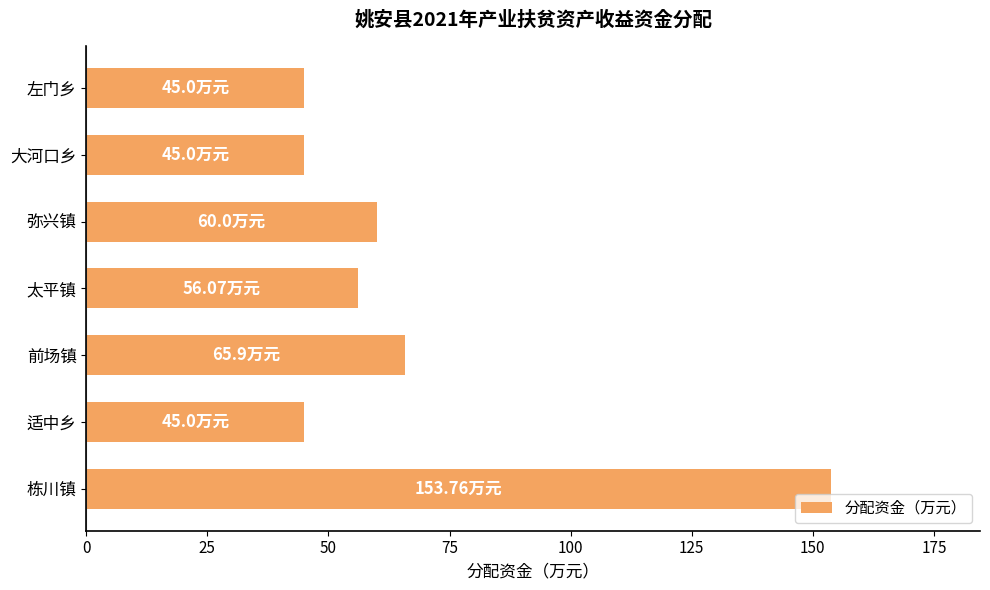

What is the difference between the maximum and second lowest values?

108.8